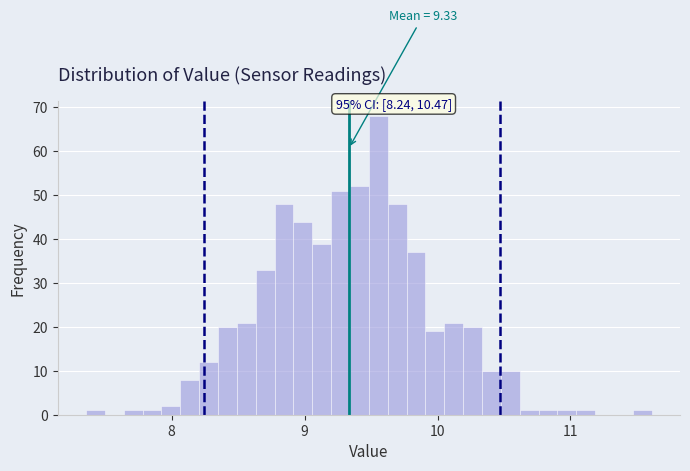

Read against the x-axis, roughly where is the centre of the tallest bar?

9.6